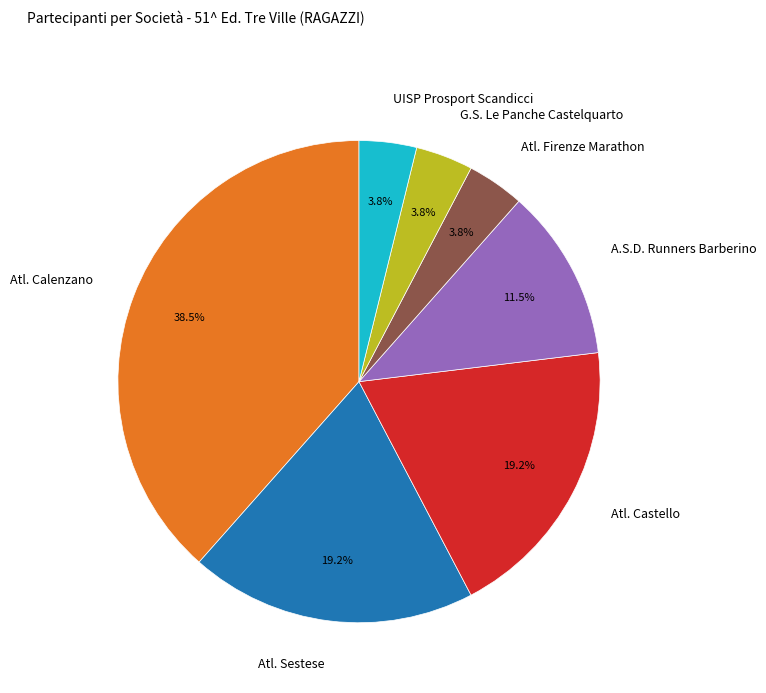

How many segments does this pie chart have?

7